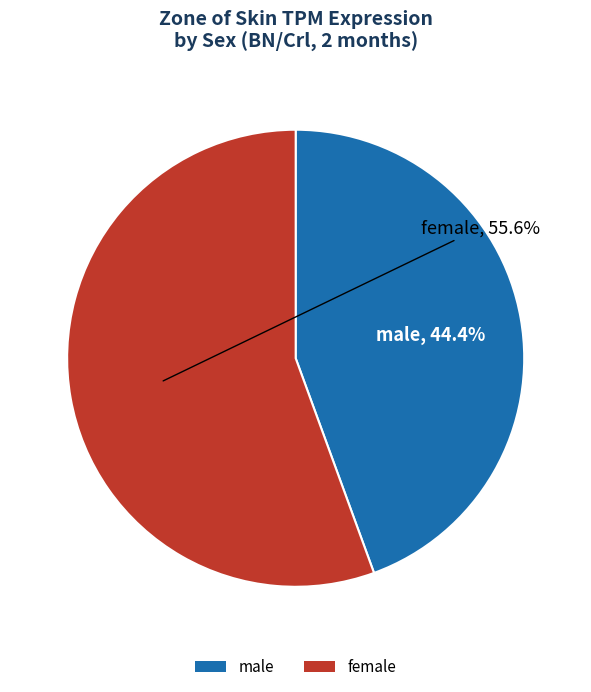

To the nearest percent, what percentage of the pie is male?

44%